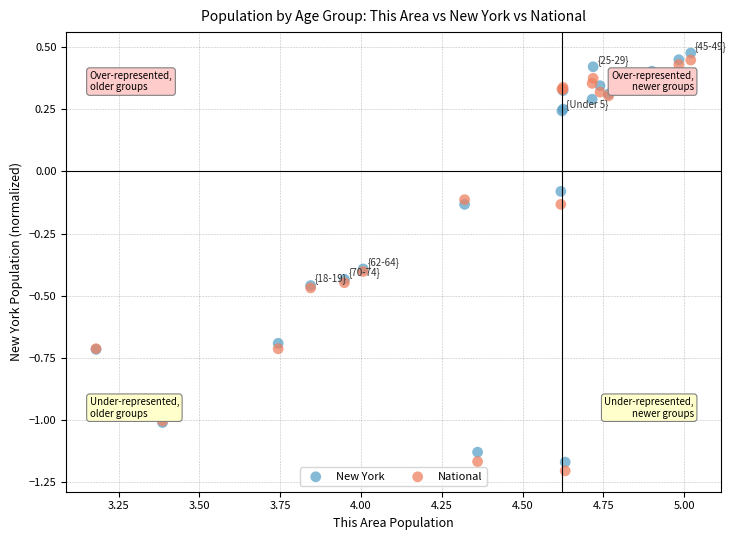

What are all the series names shown in the legend?

New York, National